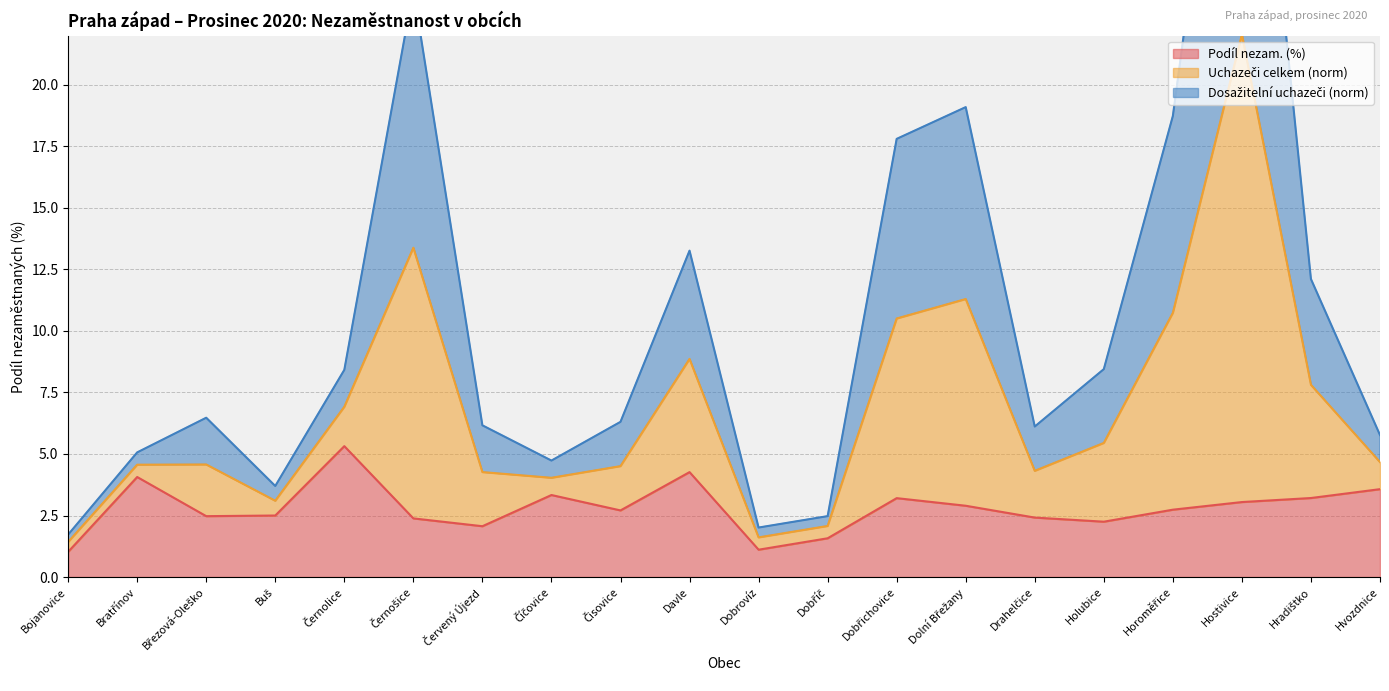

What is the lowest value of the Podíl nezam. (%) series?

1.0